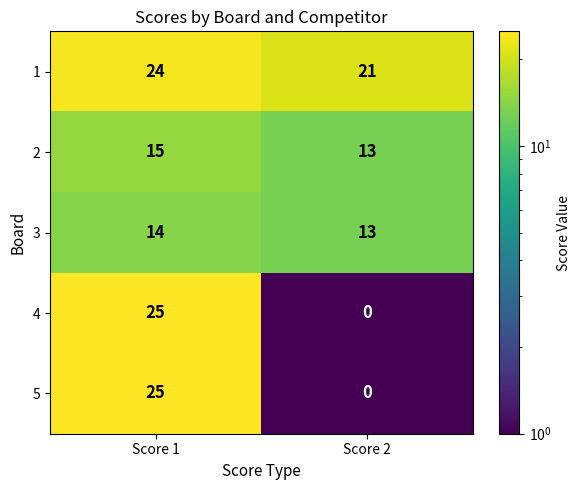

What is the total value across all series at Score 2?

47